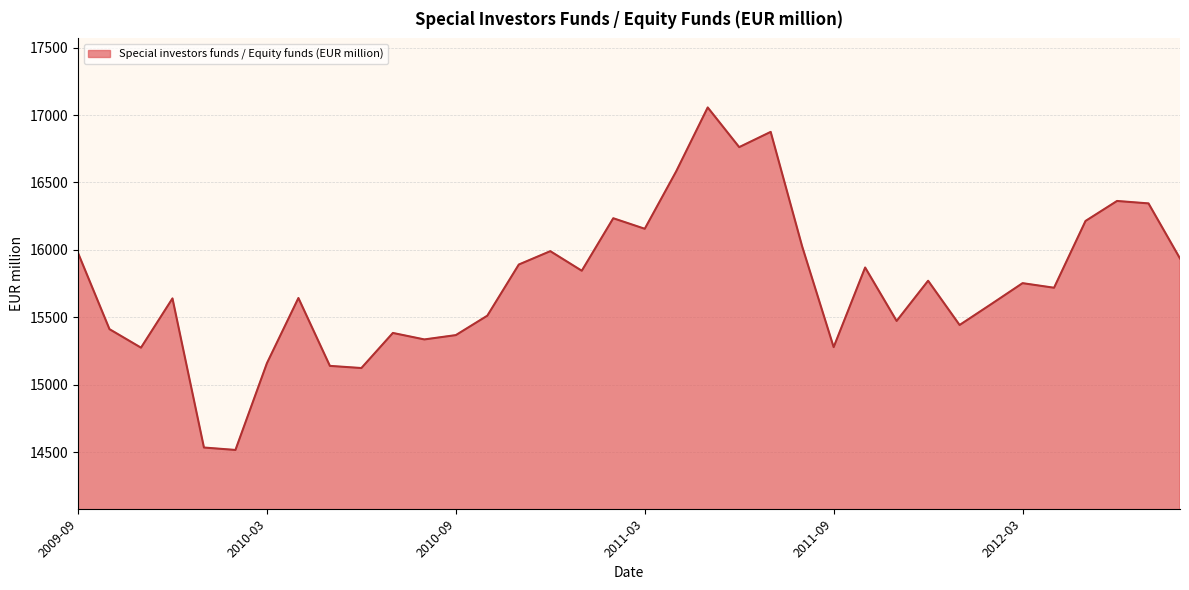

What is the smallest value displayed?

14518